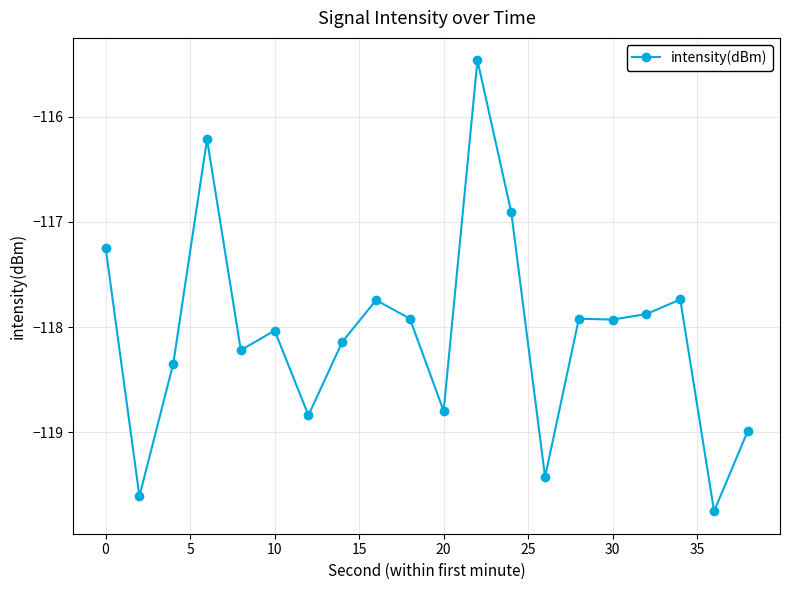

True or false: there are more than 2 points higher than both neighbors.

True